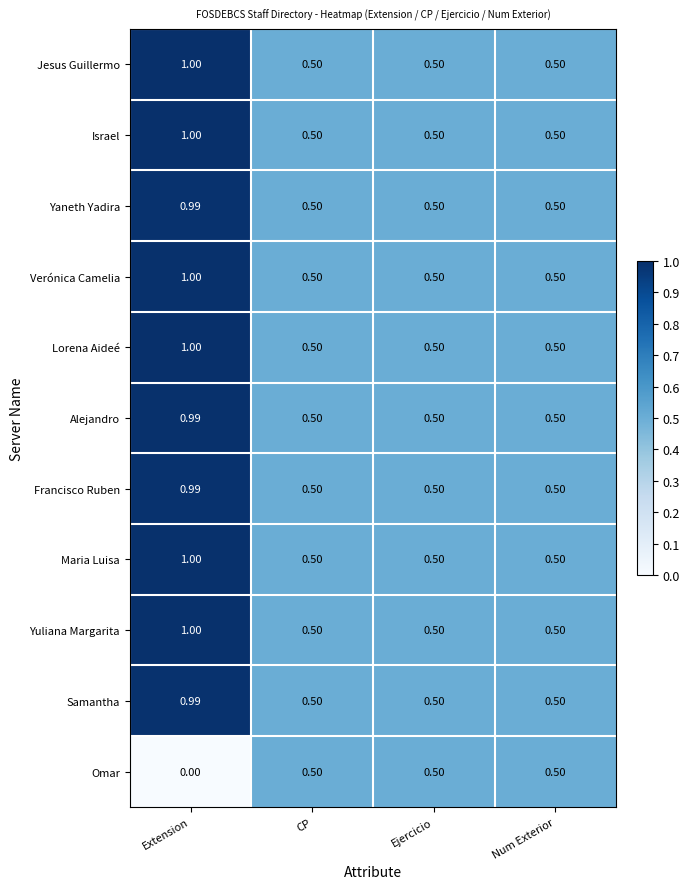

Which label corresponds to the largest value in the chart?

Extension